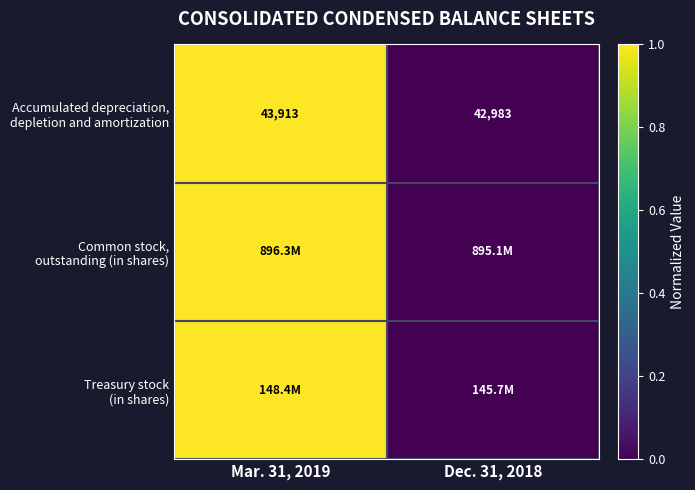

Which has a higher value, Dec. 31, 2018 or Mar. 31, 2019?

Mar. 31, 2019